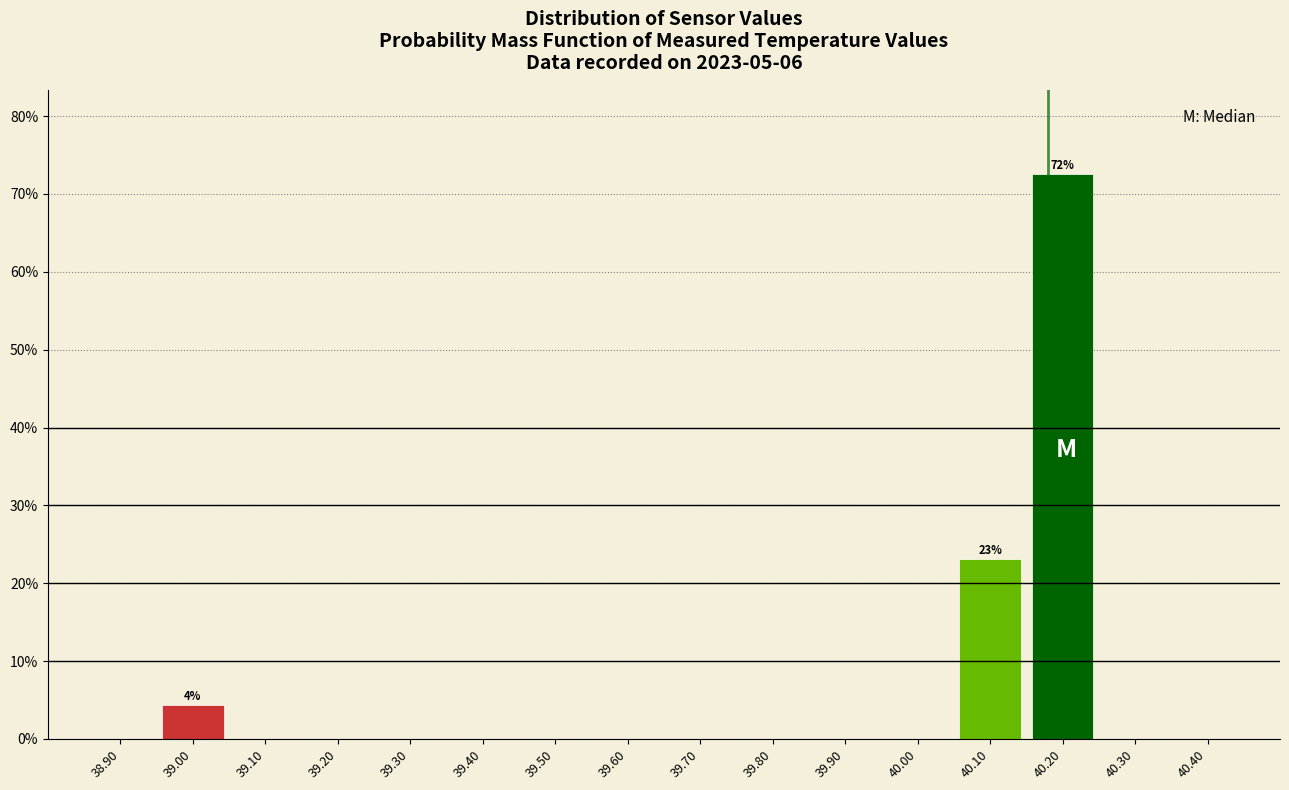

Over which range of the x-axis is the bar tallest?

40.15 to 40.25